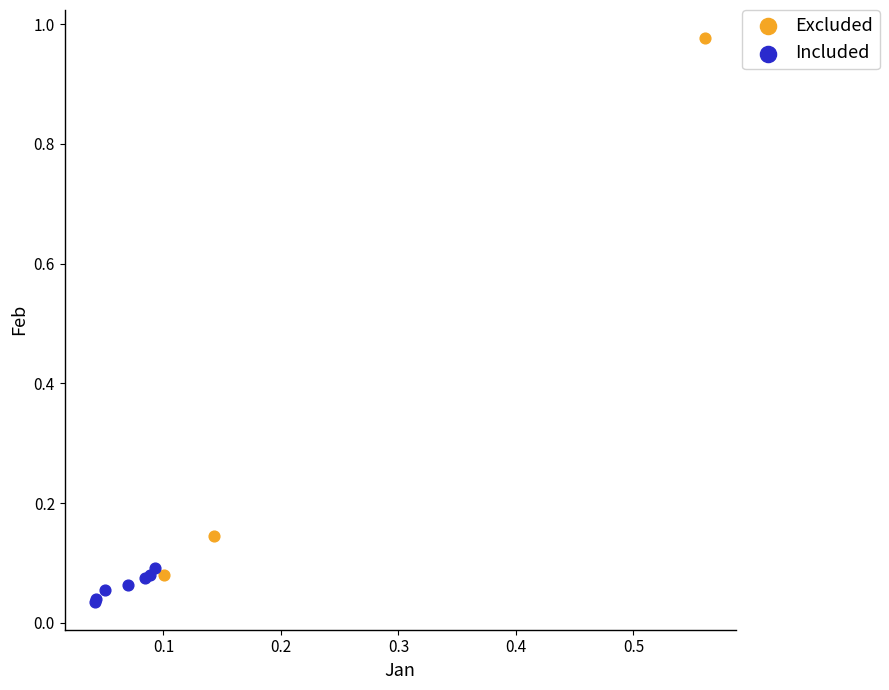

What are all the series names shown in the legend?

Excluded, Included